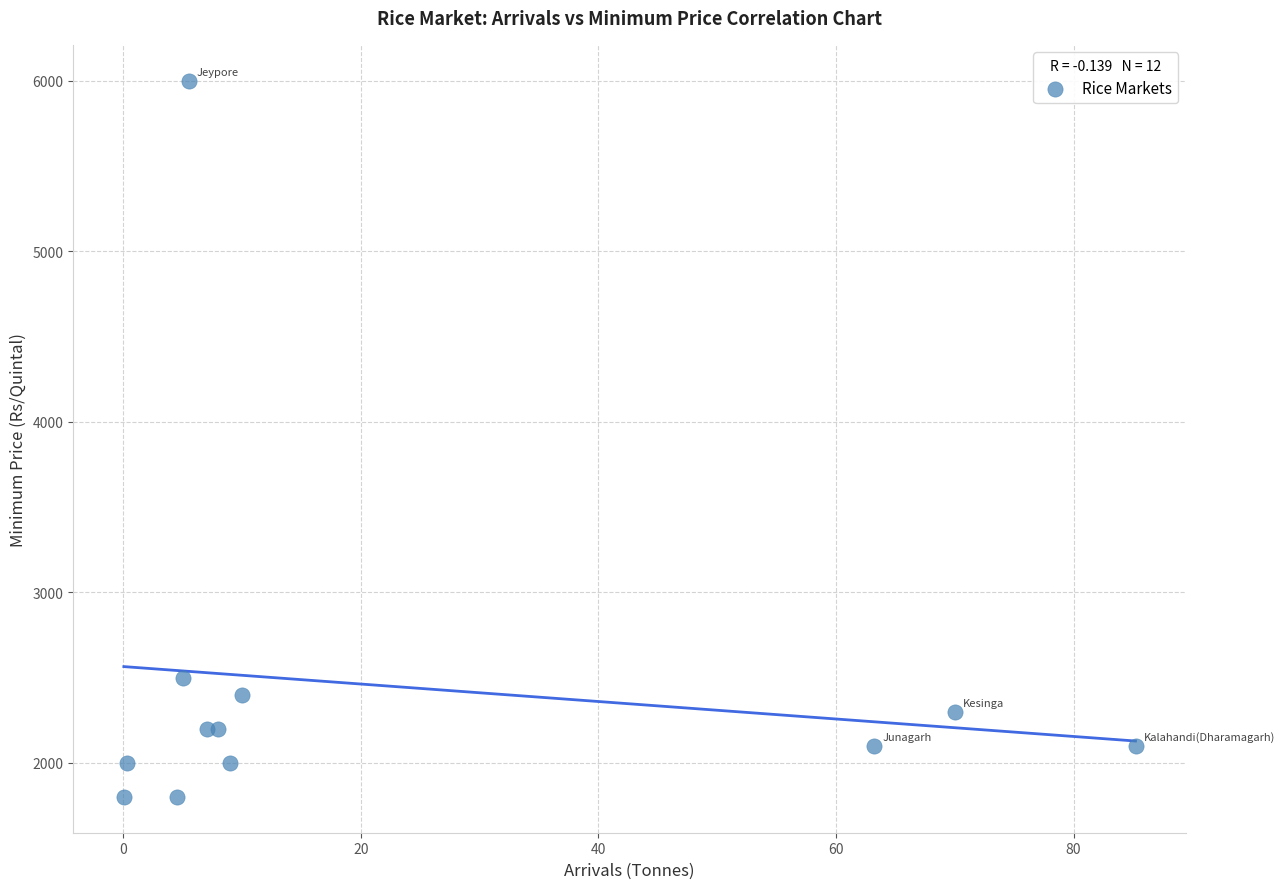

What Y value in the scatter plot is closest to 3900?

2500